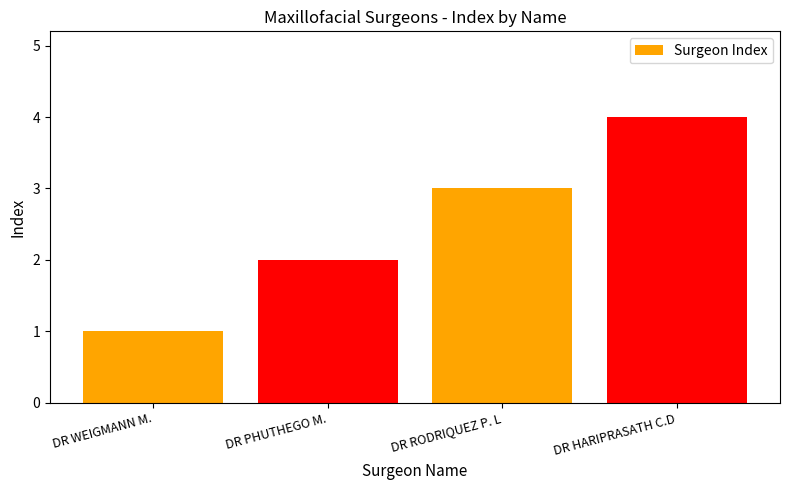

List the labels in order of value, smallest first.

DR WEIGMANN M., DR PHUTHEGO M., DR RODRIQUEZ P. L, DR HARIPRASATH C.D